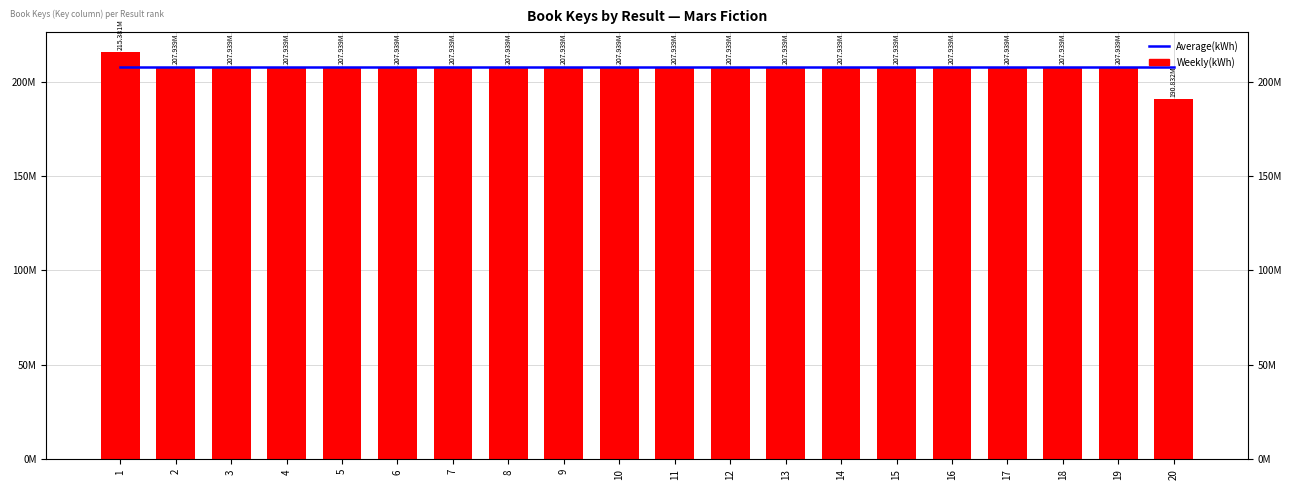

What value does the Weekly(kWh) series have at 17?

207939443.0